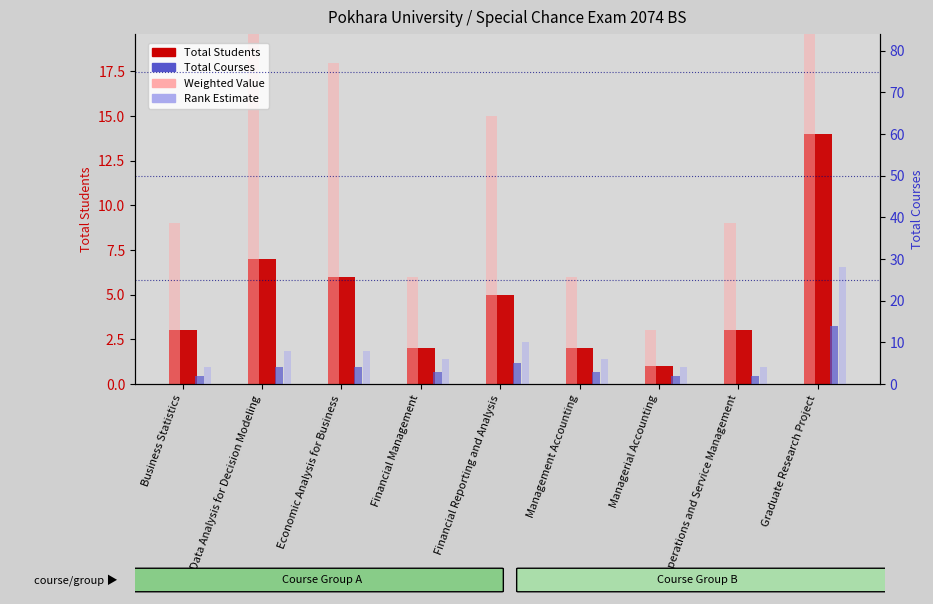

What is the difference between the Total Courses values at Financial Reporting and Analysis and Financial Management?

2